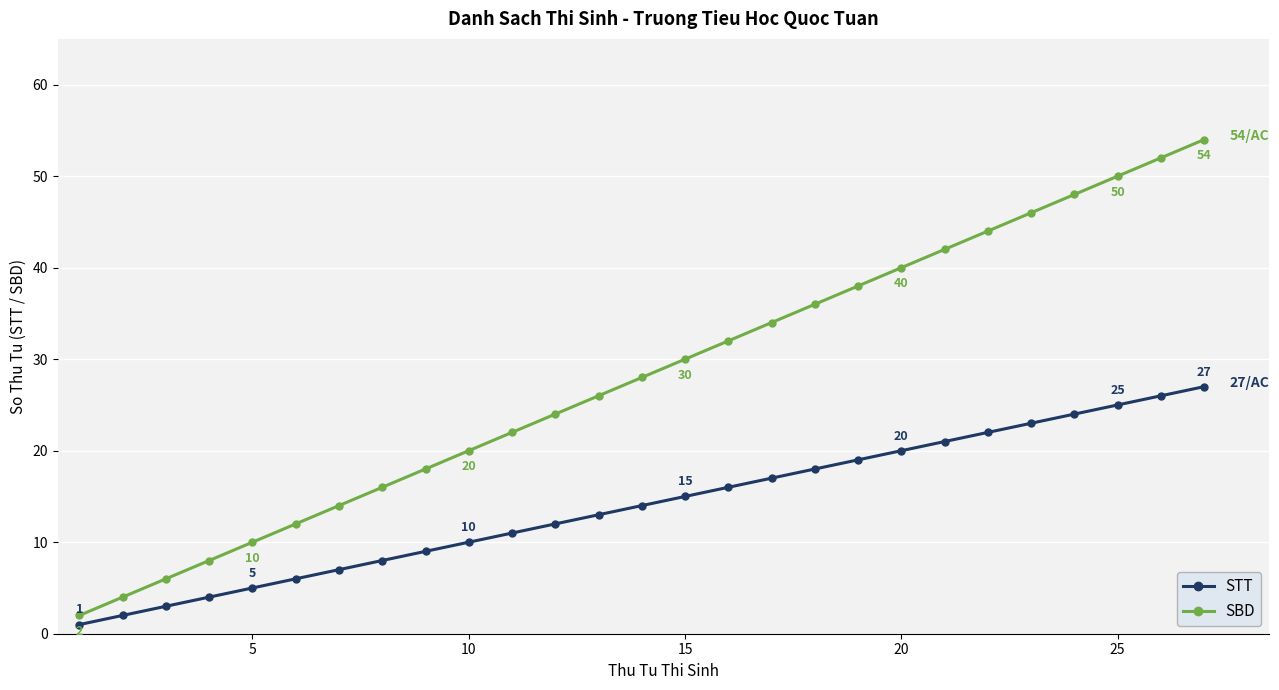

Which series has the largest total across all categories?

SBD